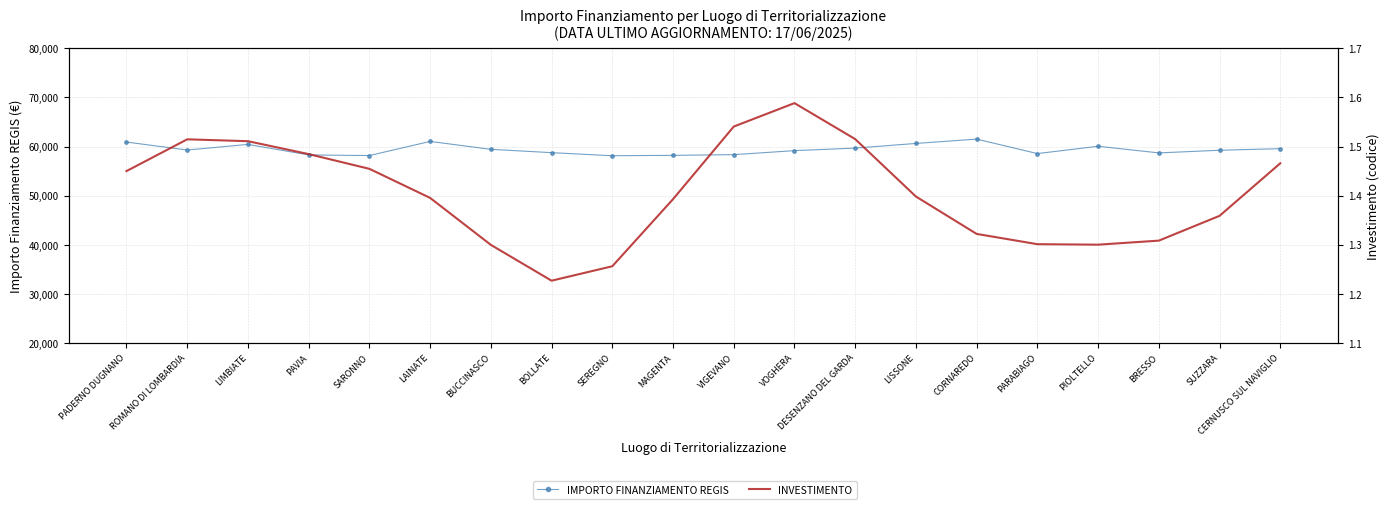

What position from the left is SARONNO?

5